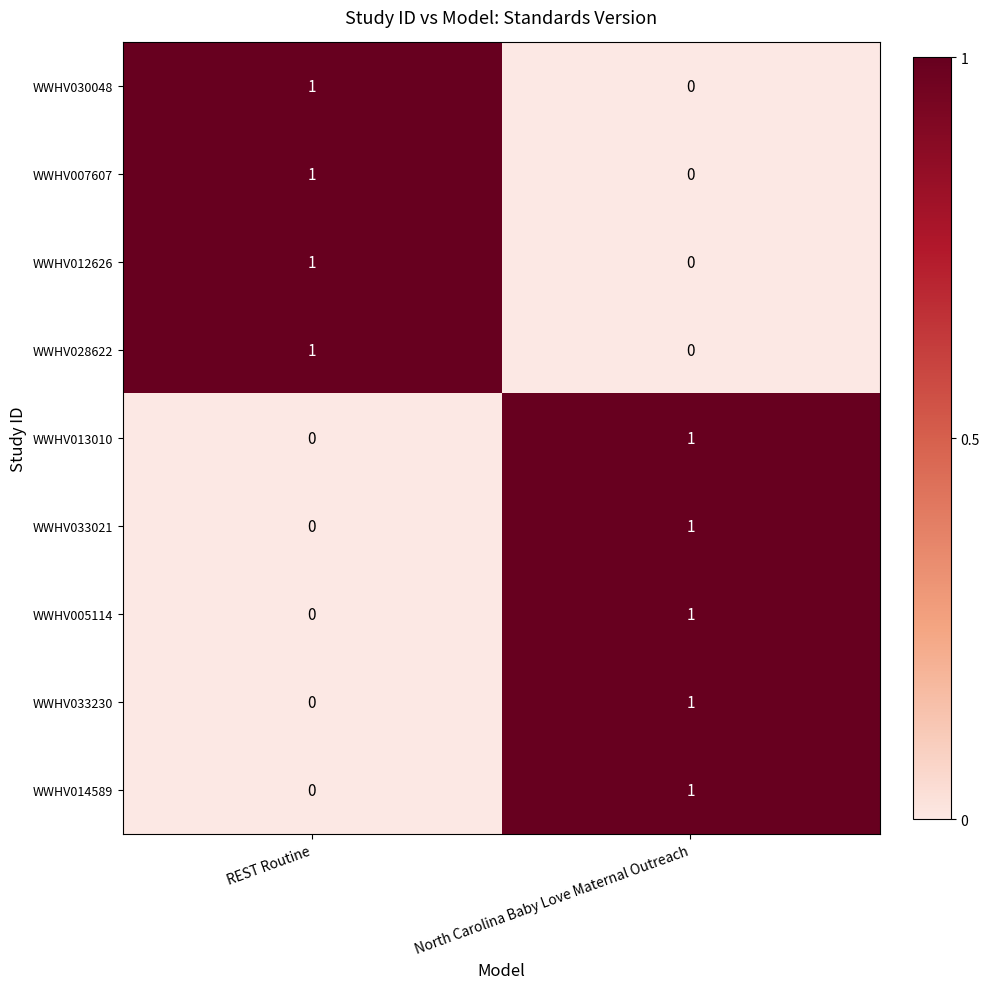

Is it true that WWHV007607 equals -1 at North Carolina Baby Love Maternal Outreach?

False